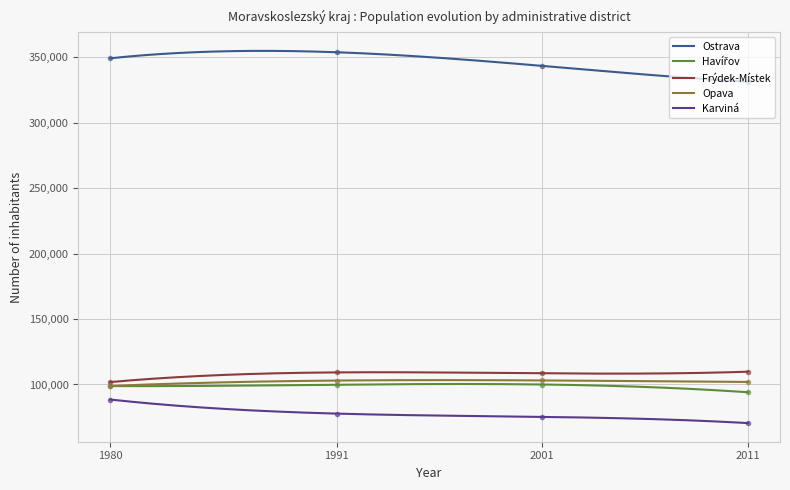

True or false: Ostrava and Frýdek-Místek intersect in this chart.

False